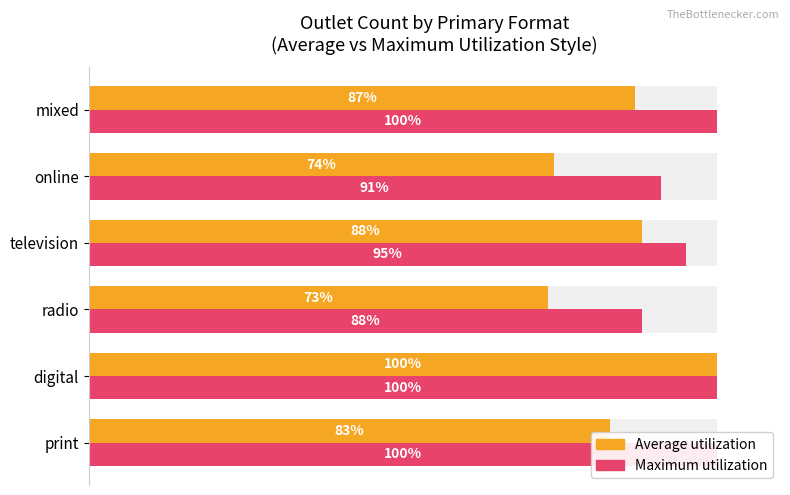

What is the value of the Average utilization bar at the 4th from the left?

88